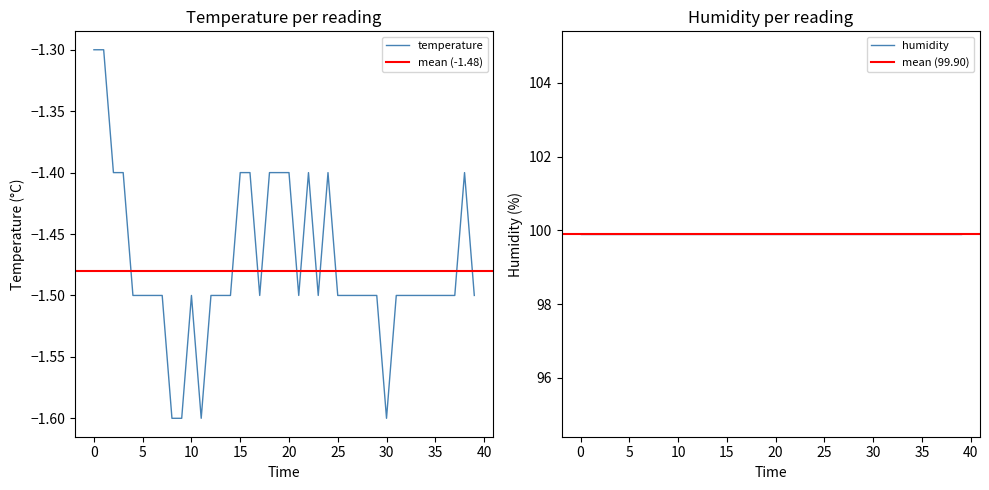

The value at 00:33 is -2.7. True or false?

False